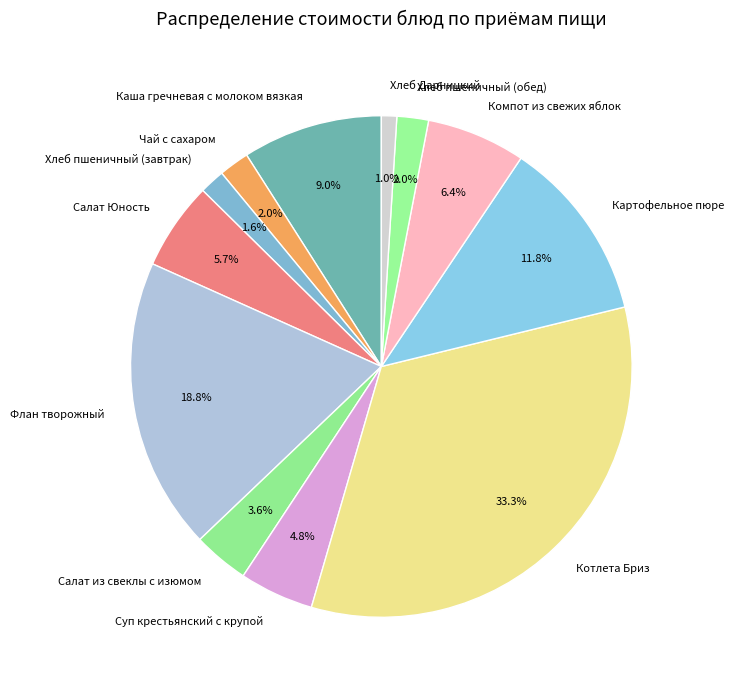

The Картофельное пюре slice represents 2% of the pie. True or false?

False